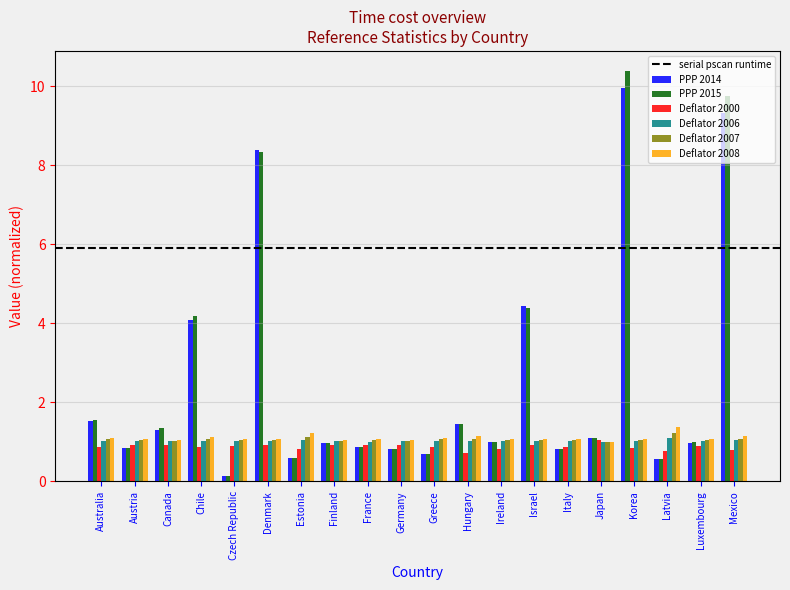

What is the label of the 8th bar from the right?

Ireland